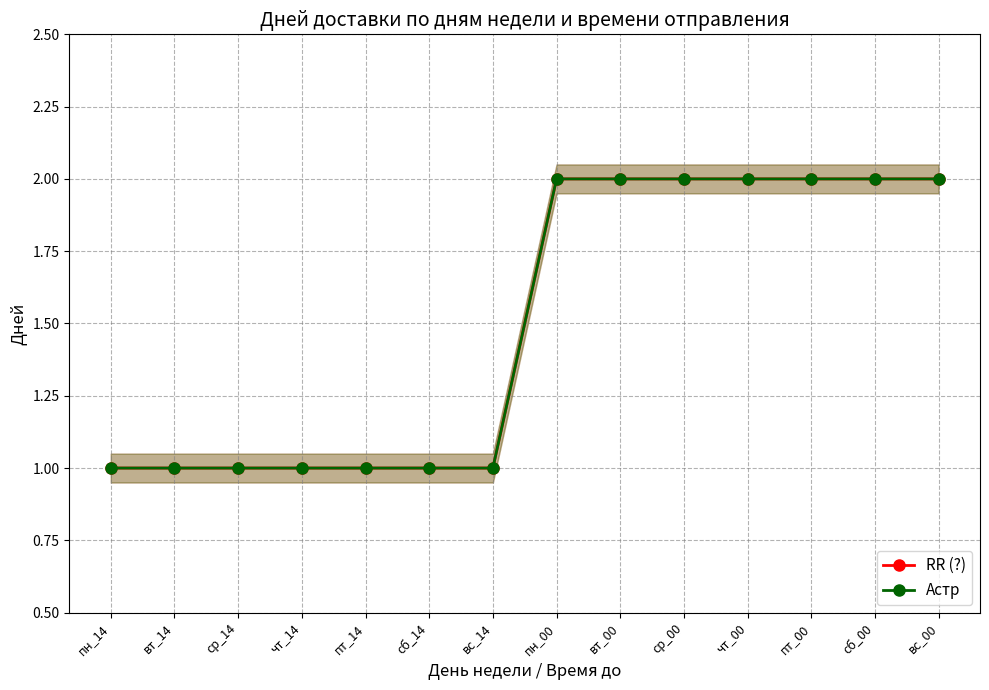

What is the smallest value displayed?

1